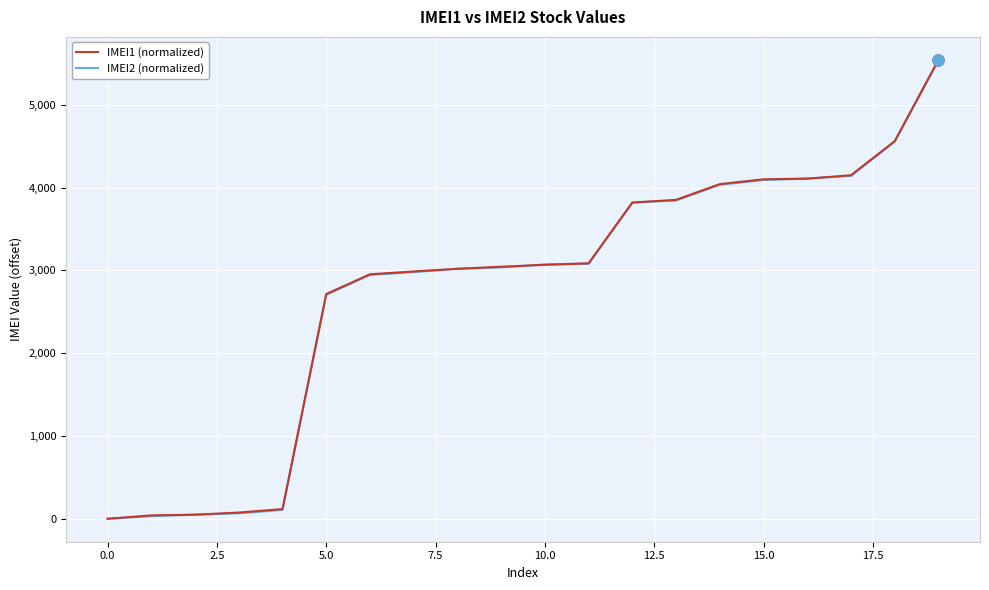

True or false: IMEI1 (normalized) and IMEI2 (normalized) cross at least once.

True